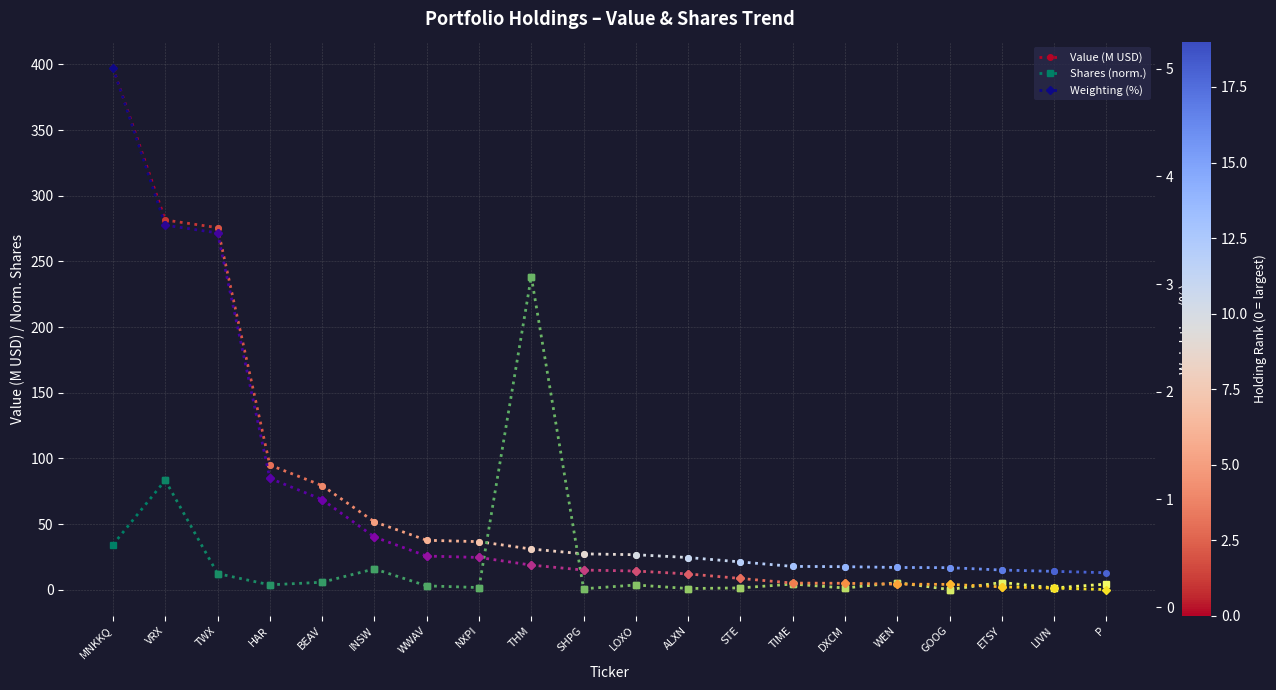

Reading left to right, transcribe all the data shown in this chart.

Value (M USD): MNKKQ=397.4	VRX=281.5
Shares (norm.): MNKKQ=34.3	VRX=83.3
Weighting (%): MNKKQ=5.0	VRX=3.5